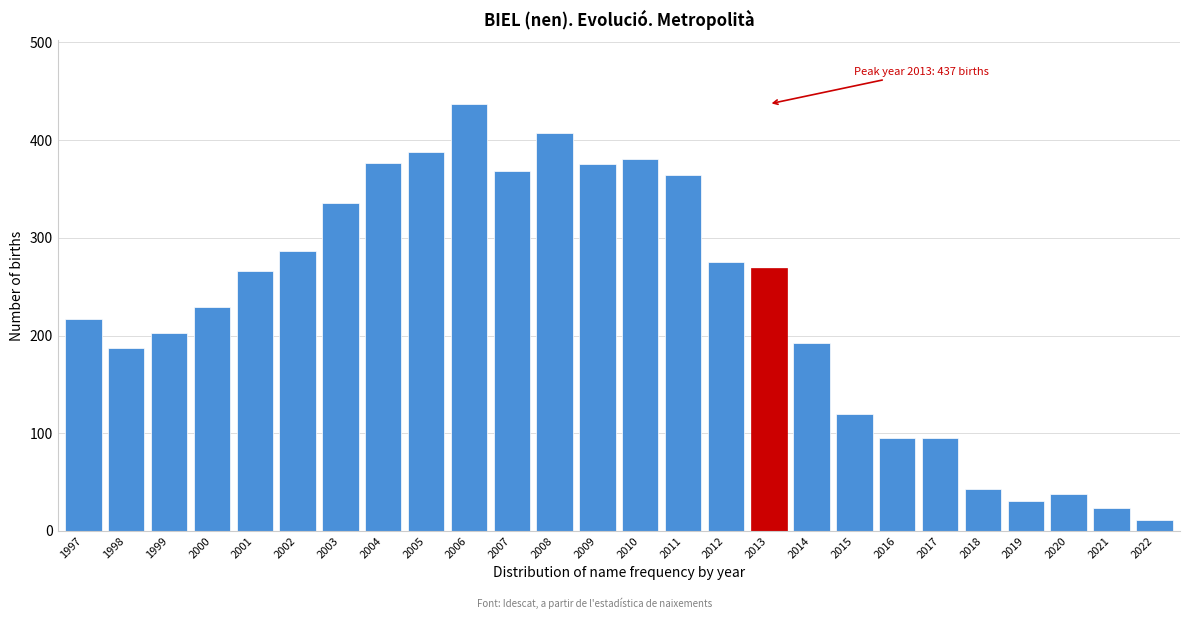

Between 2017 and 2001, which is larger?

2001